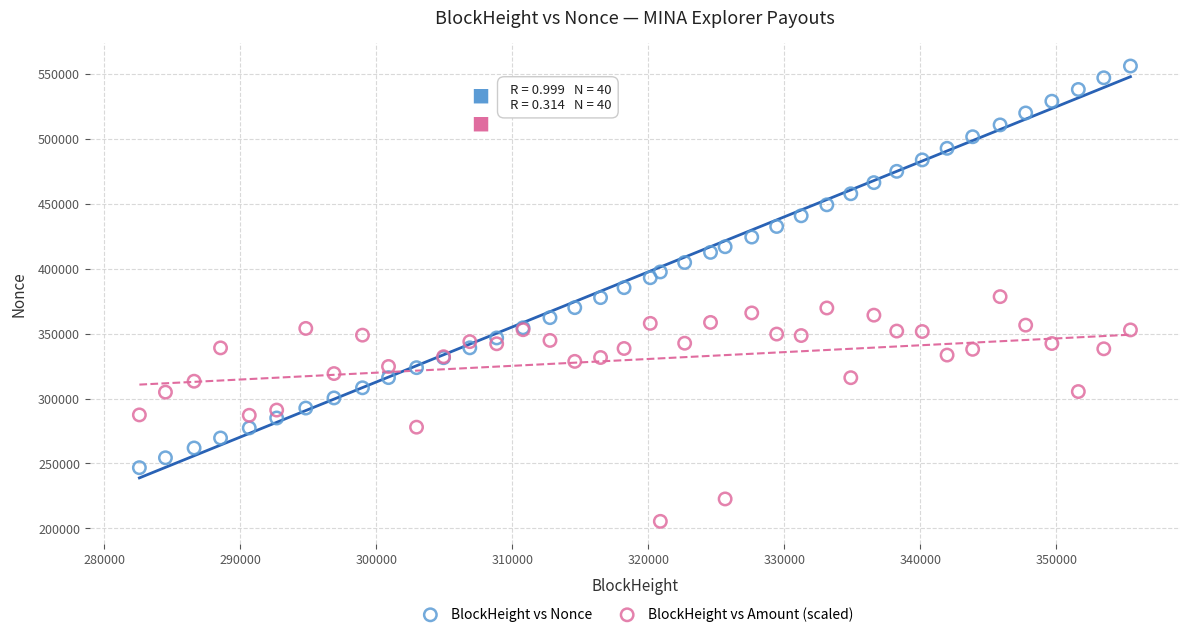

What are all the series names shown in the legend?

BlockHeight vs Nonce, BlockHeight vs Amount (scaled)